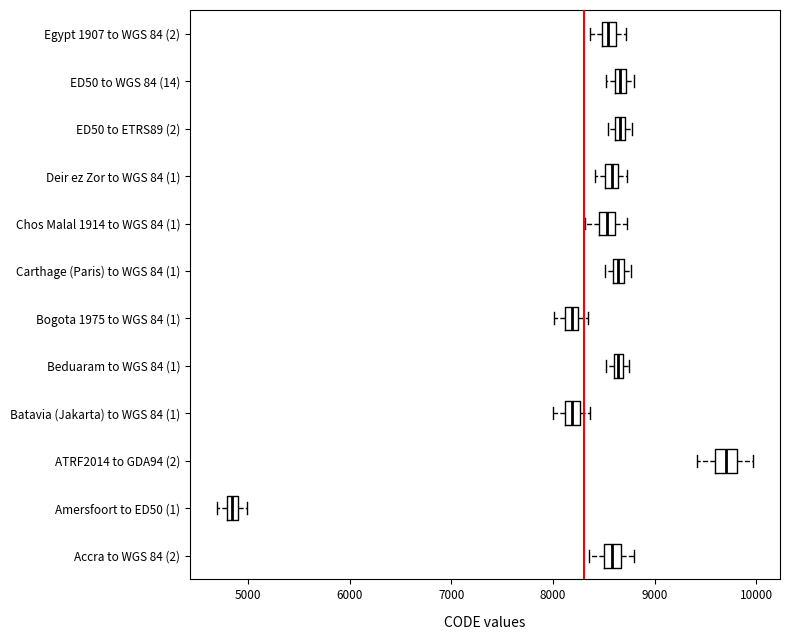

Which box has the furthest to the left median line?

Amersfoort to ED50 (1)